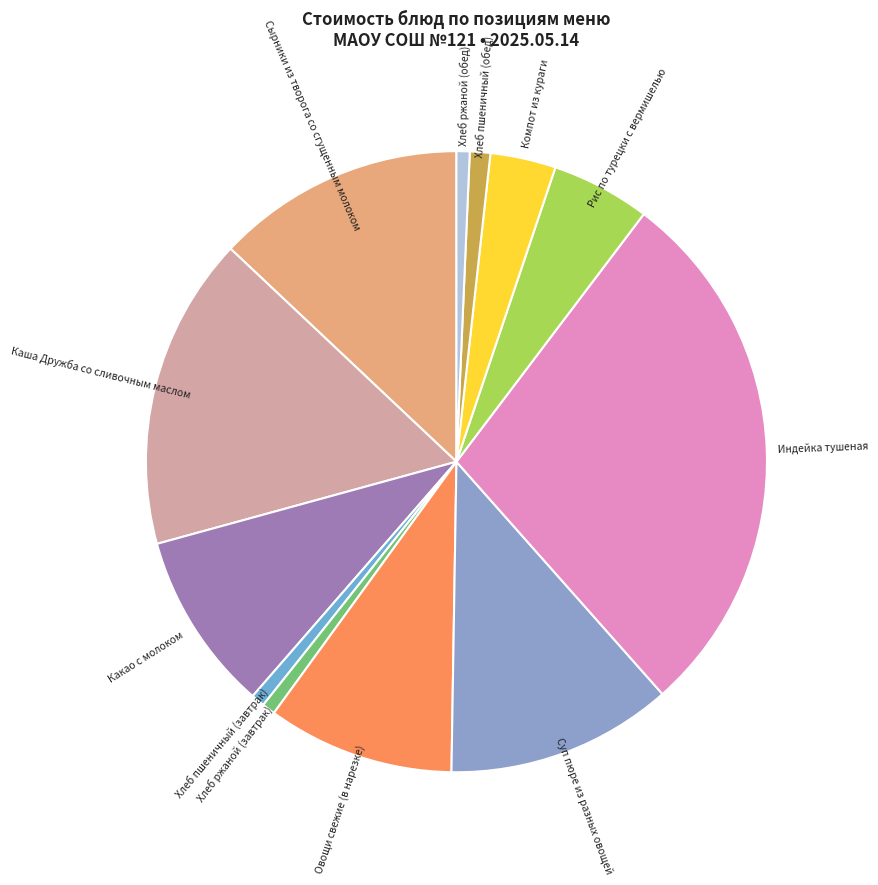

Which category has the biggest portion of the pie?

Индейка тушеная